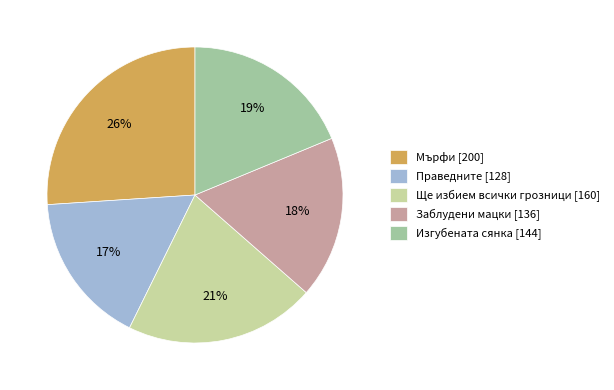

Rank the categories by value from highest to lowest.

Мърфи [200], Ще избием всички грозници [160], Изгубената сянка [144], Заблудени мацки [136], Праведните [128]